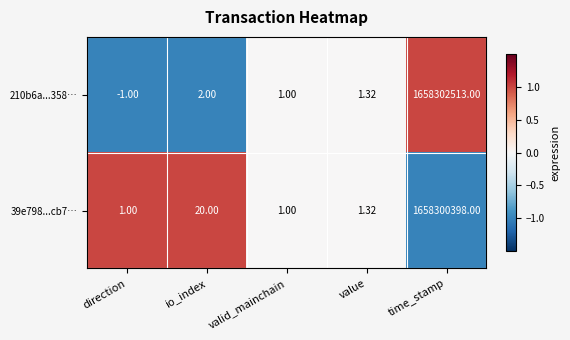

Between io_index and time_stamp, which series saw the biggest shift?

210b6a...358…